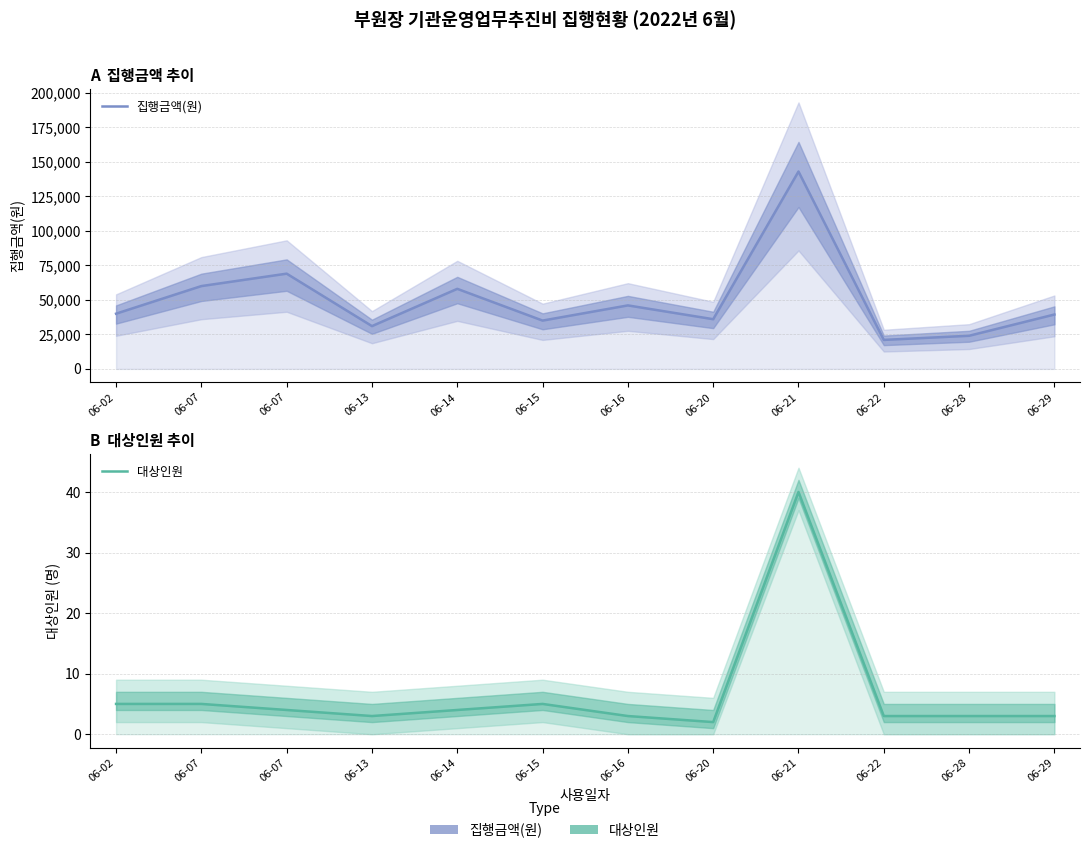

The value of 대상인원 at 06-13 is 1. True or false?

False